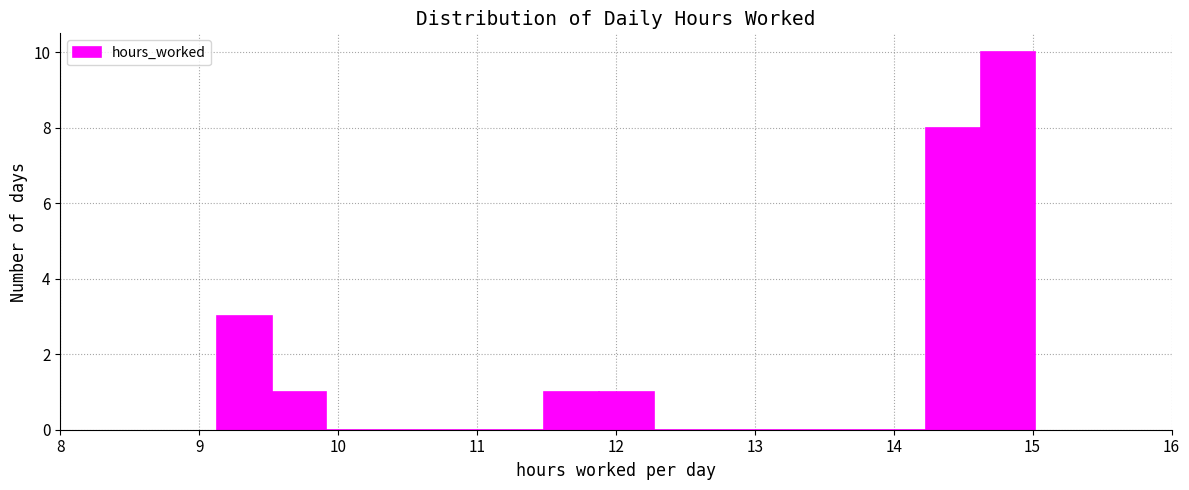

Around what value on the x-axis is the tallest bar? Give the approximate position of its centre, as read against the axis.

14.8